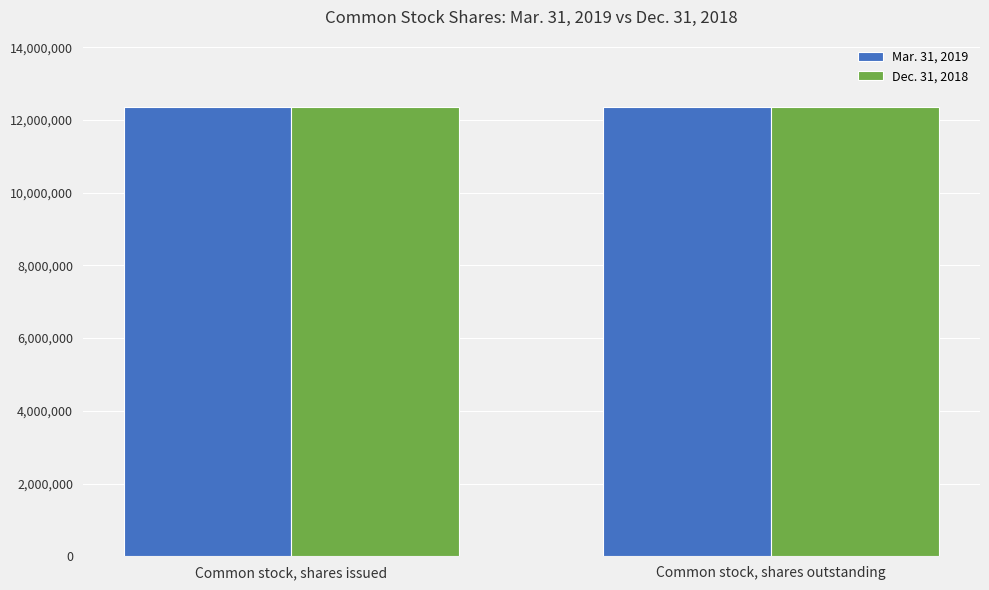

What is the label of the 1st bar from the right?

Common stock, shares outstanding